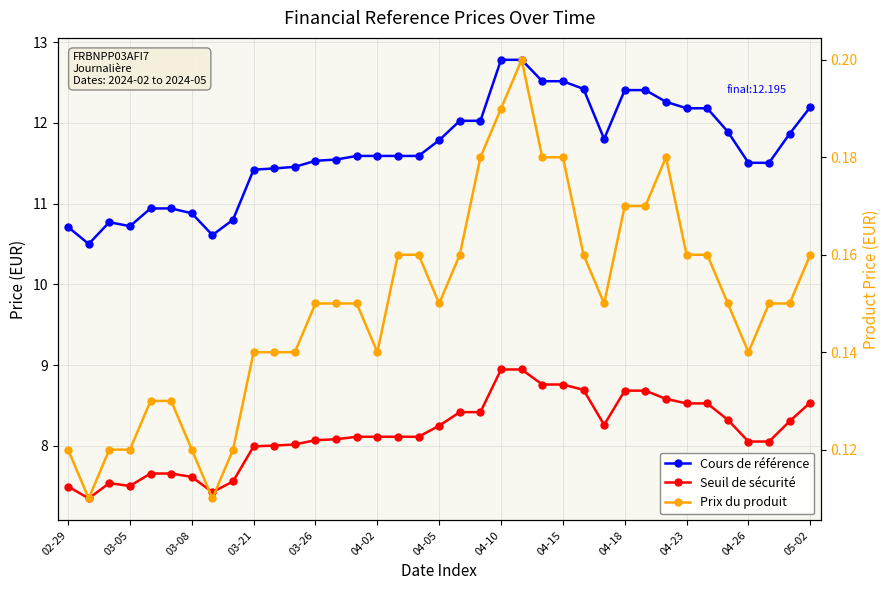

List the series in order of their overall mean, lowest first.

Prix du produit, Seuil de sécurité, Cours de référence